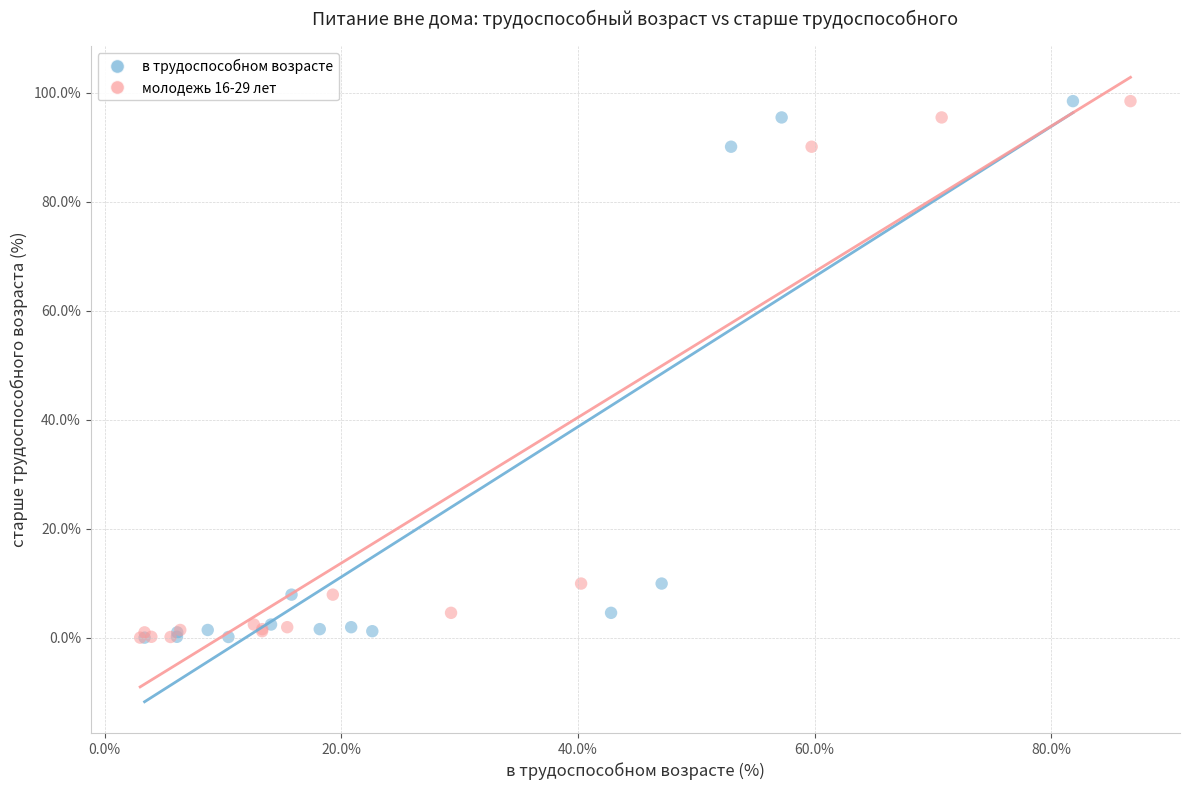

What are all the series names shown in the legend?

в трудоспособном возрасте, молодежь 16-29 лет